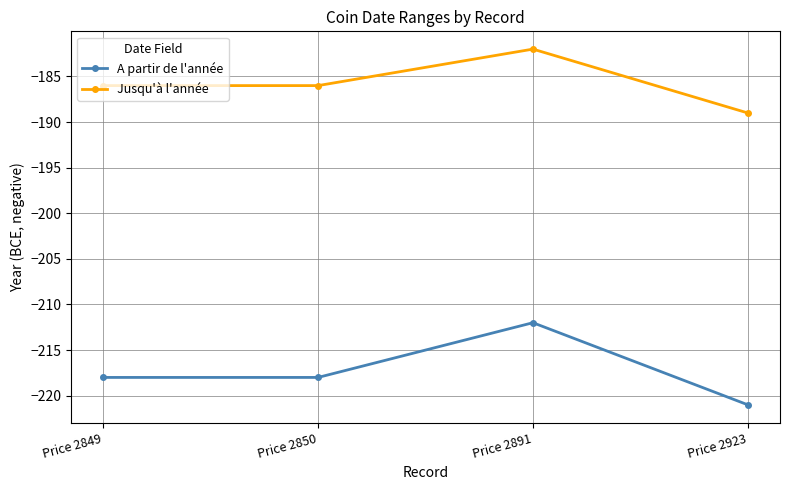

How many Jusqu'à l'année values are between -186 and -182?

3